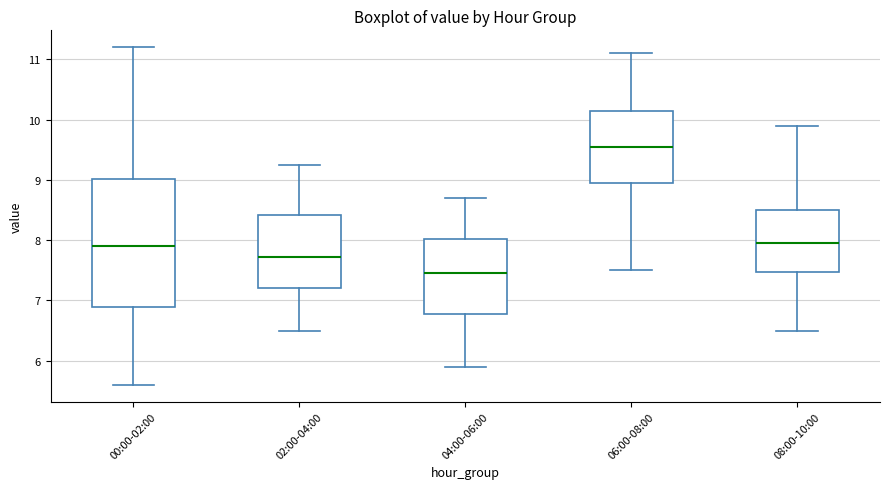

Comparing the boxes themselves (not the whiskers), which one is the tallest?

00:00-02:00